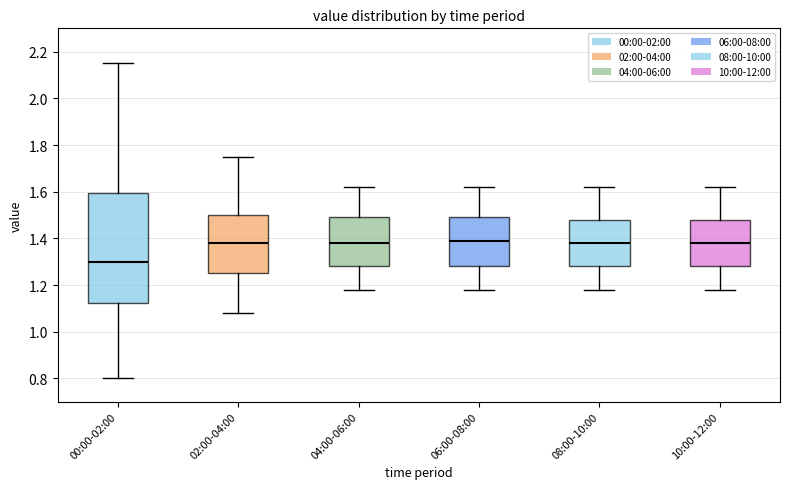

Reading left to right, read every box against the y-axis: the position of its median line, the range the box covers, and the ends of its whiskers. The values are not printed on the chart, so give them approximately, as read against the axis.

00:00-02:00: median 1.30, box 1.12 to 1.60, whiskers 0.80 to 2.16
02:00-04:00: median 1.38, box 1.26 to 1.50, whiskers 1.08 to 1.76
04:00-06:00: median 1.38, box 1.28 to 1.50, whiskers 1.18 to 1.62
06:00-08:00: median 1.40, box 1.28 to 1.50, whiskers 1.18 to 1.62
08:00-10:00: median 1.38, box 1.28 to 1.48, whiskers 1.18 to 1.62
10:00-12:00: median 1.38, box 1.28 to 1.48, whiskers 1.18 to 1.62